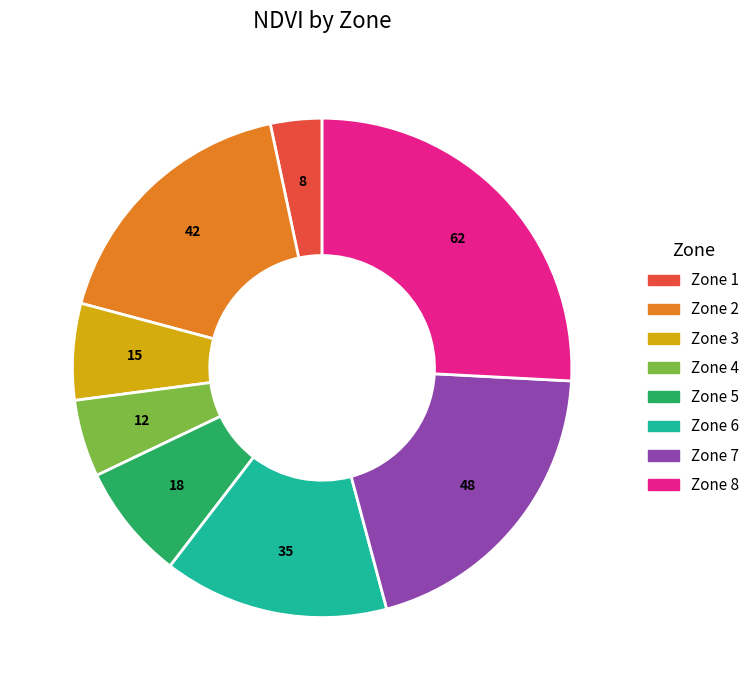

Does any single category account for the majority?

No